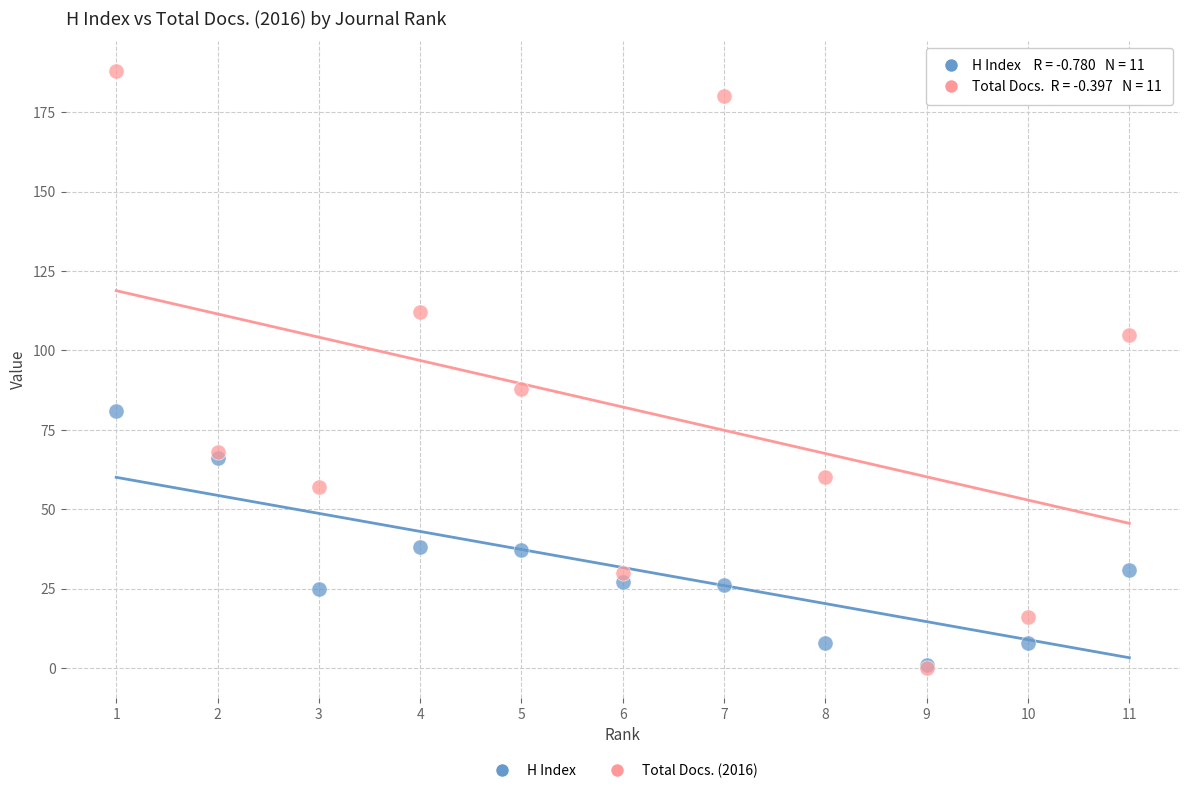

Across all series, what Y value is closest to 94?

88